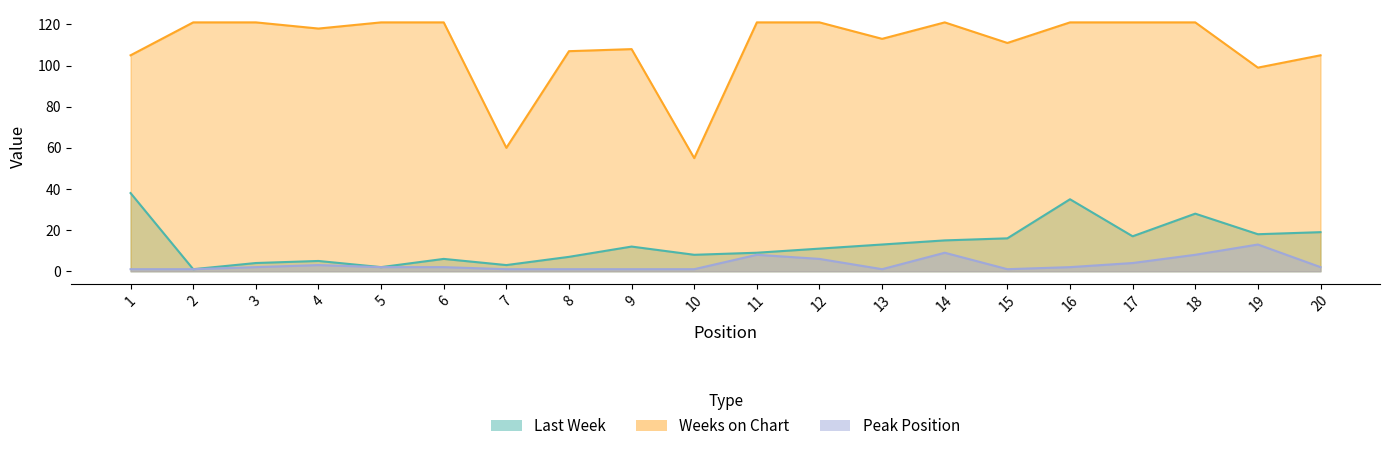

Rank the categories by Peak Position value from lowest to highest.

1, 2, 7, 8, 9, 10, 13, 15, 3, 5, 6, 16, 20, 4, 17, 12, 11, 18, 14, 19